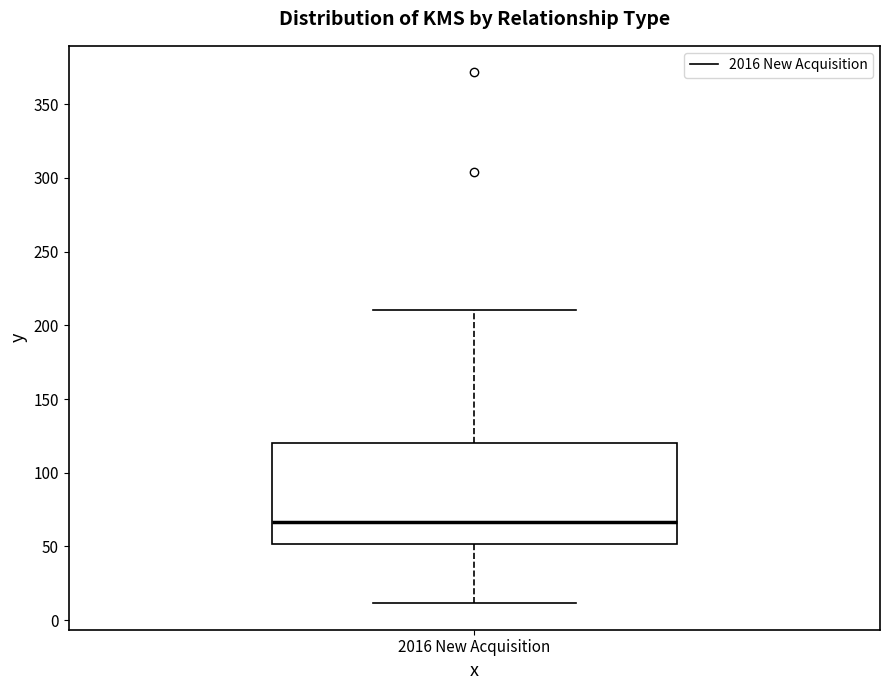

Where does the median line of the box for 2016 New Acquisition sit on the y-axis? The values are not printed on the chart, so give them approximately, as read against the axis.

65